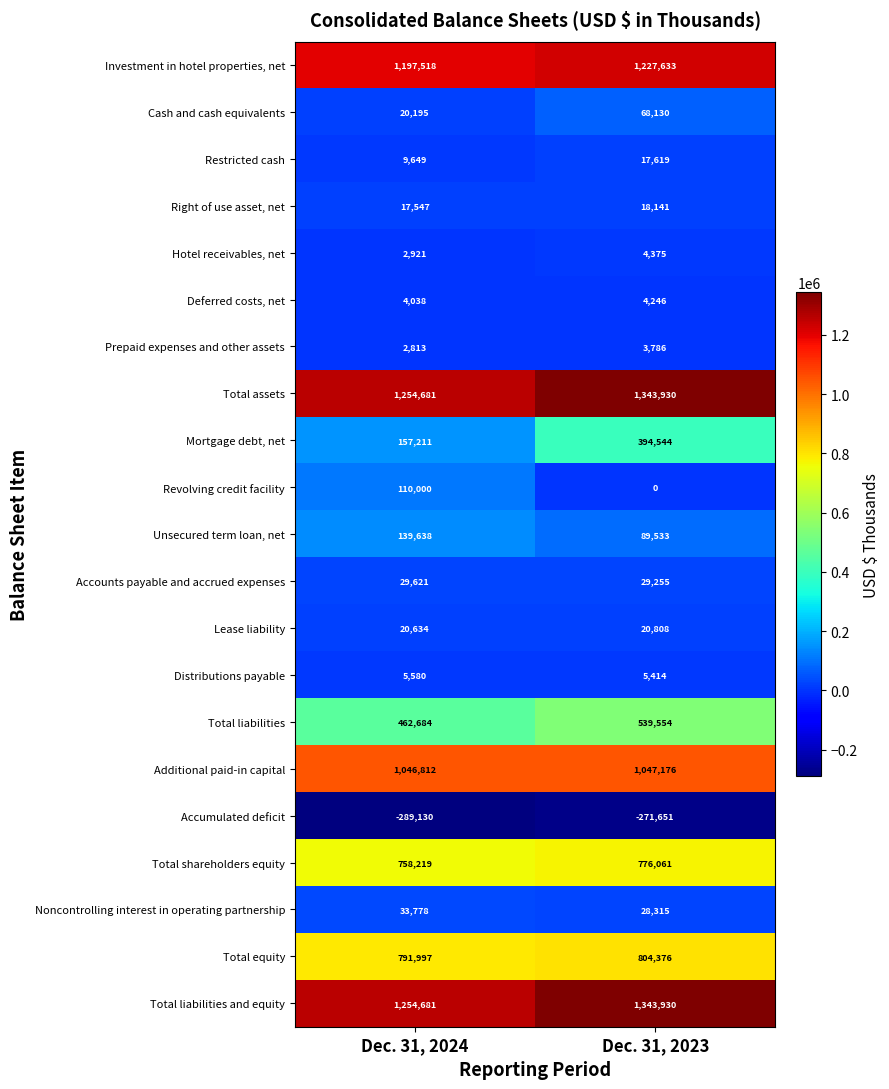

Is it true that Total liabilities and equity equals 650046 at Dec. 31, 2023?

False